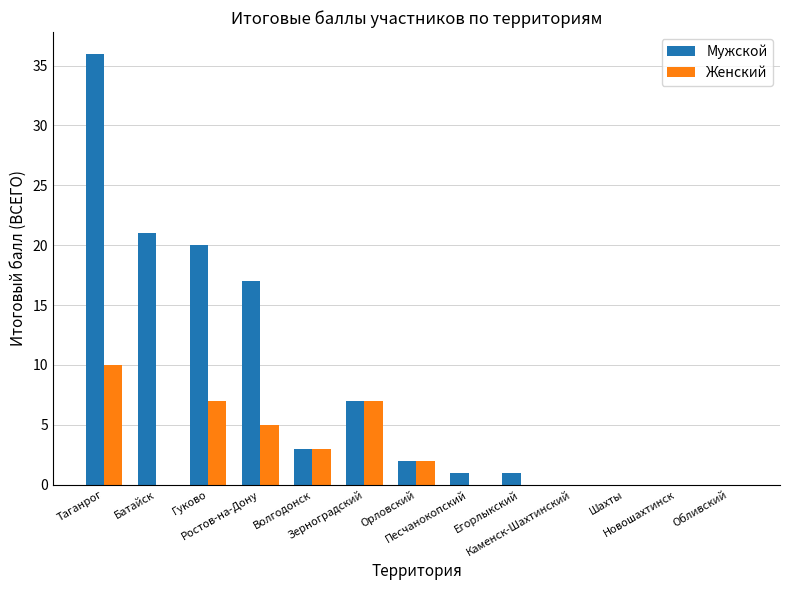

Are the bars grouped side by side (vs. stacked)?

Yes